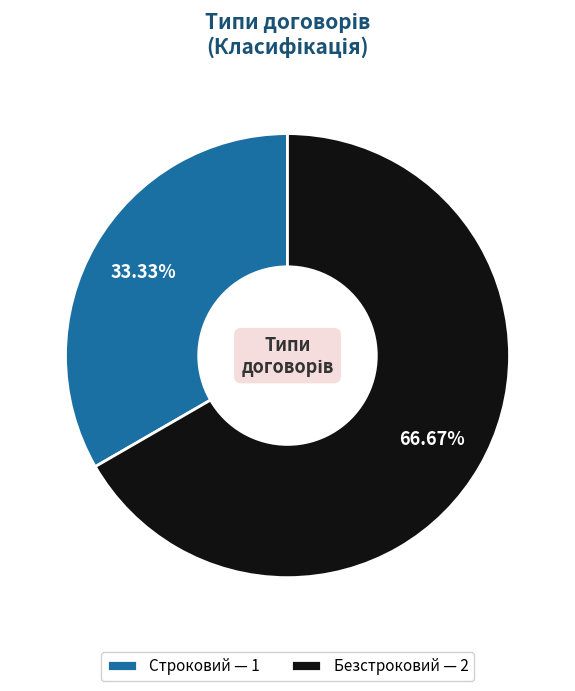

To the nearest percent, what is the combined percentage of Строковий and Безстроковий?

100%